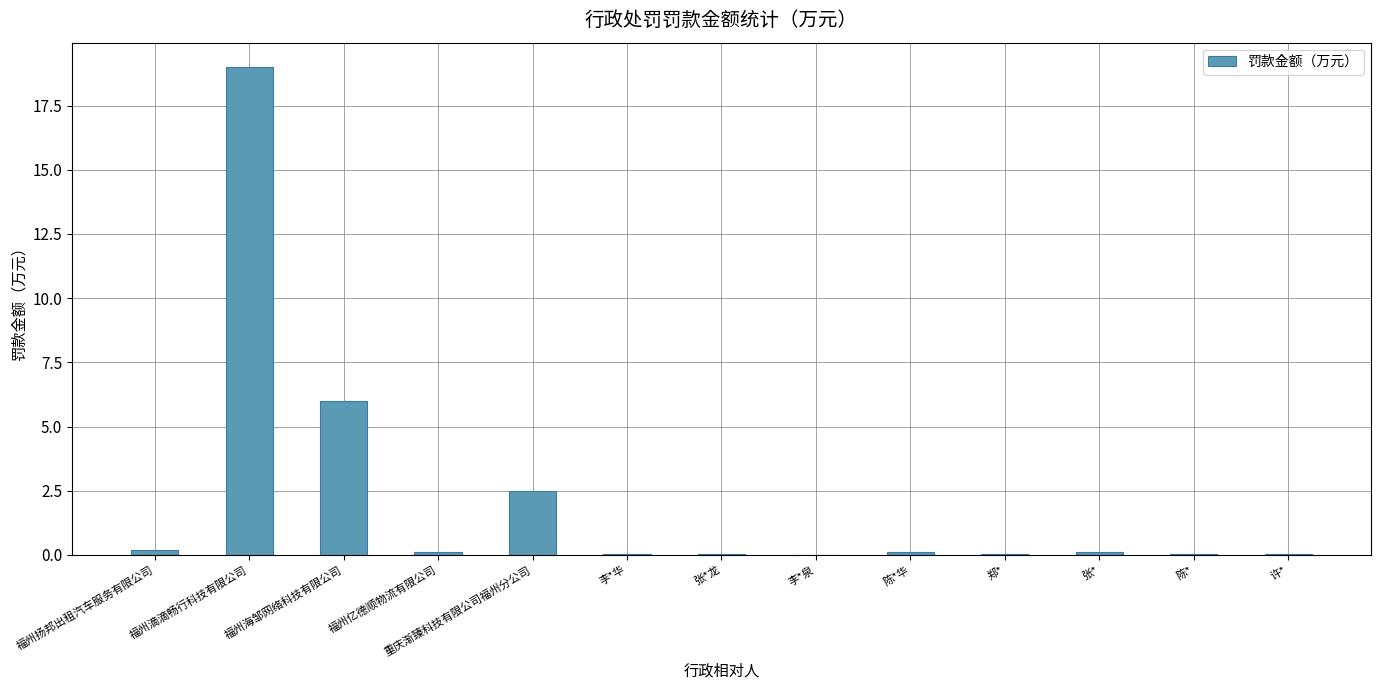

At which category does the chart reach its peak across all series?

福州滴滴畅行科技有限公司